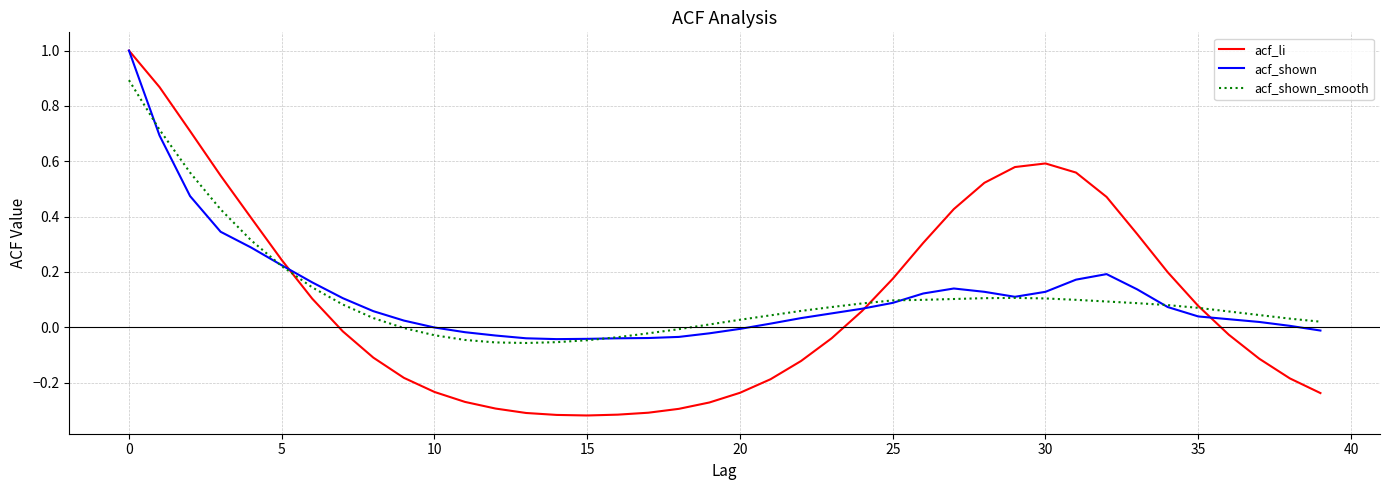

What is the greatest value displayed?

1.0